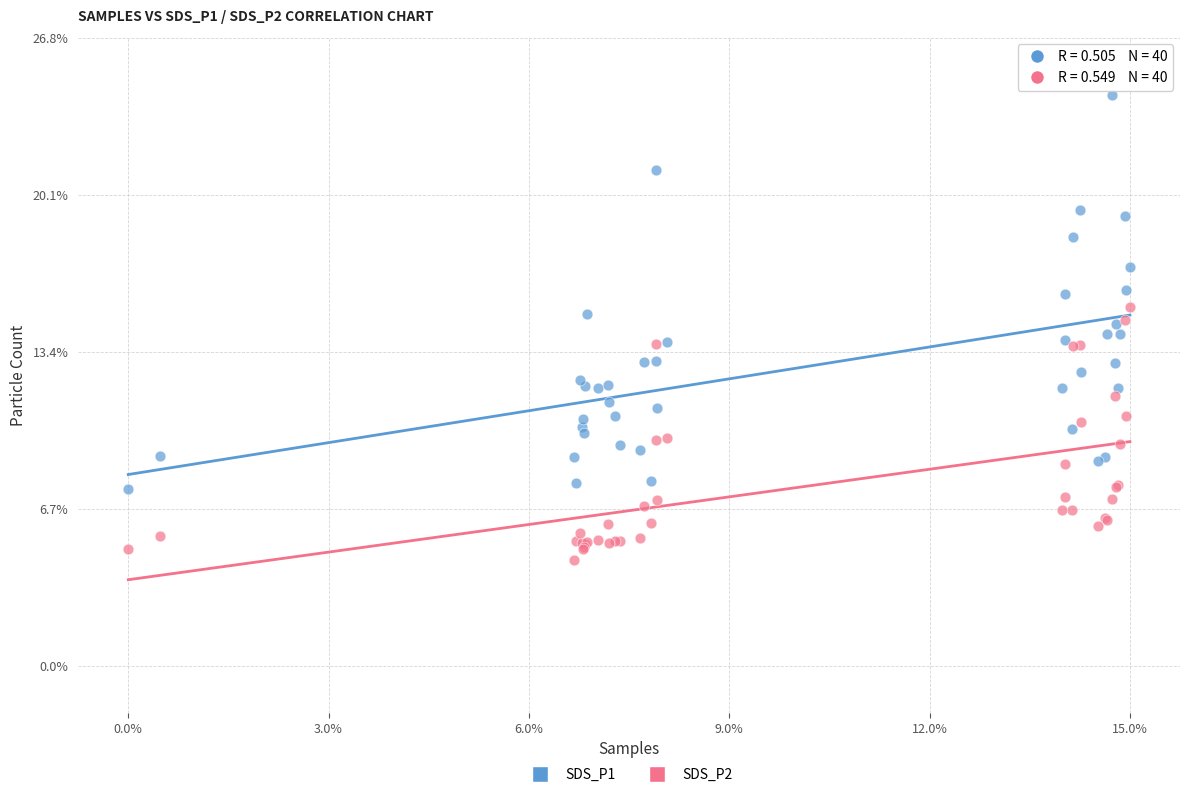

Which series has the widest spread of Y values?

SDS_P1